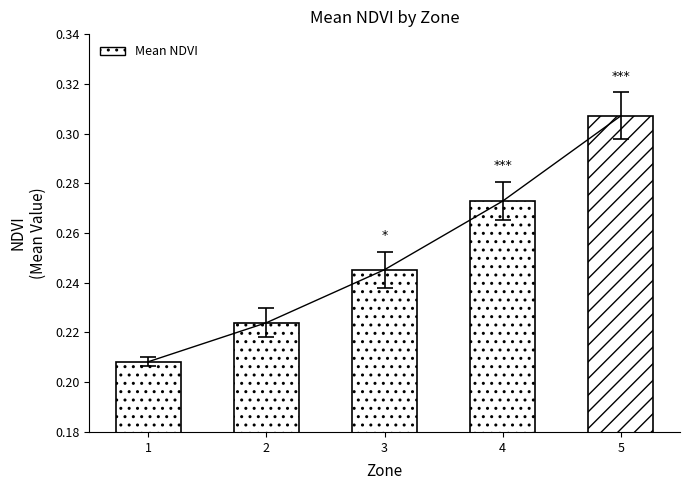

Rank the categories by value from highest to lowest.

5, 4, 3, 2, 1